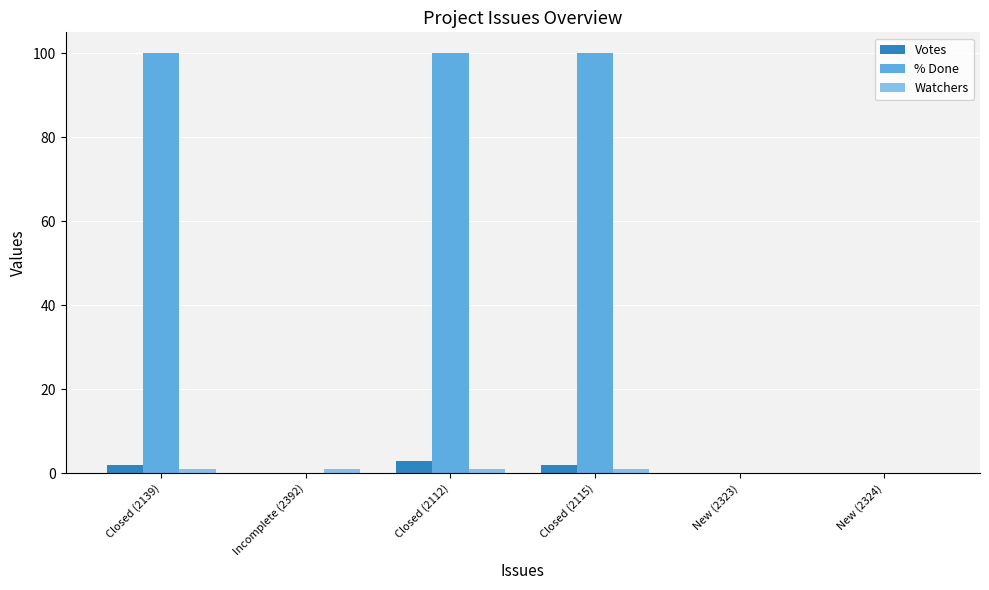

Are the bars horizontal?

No